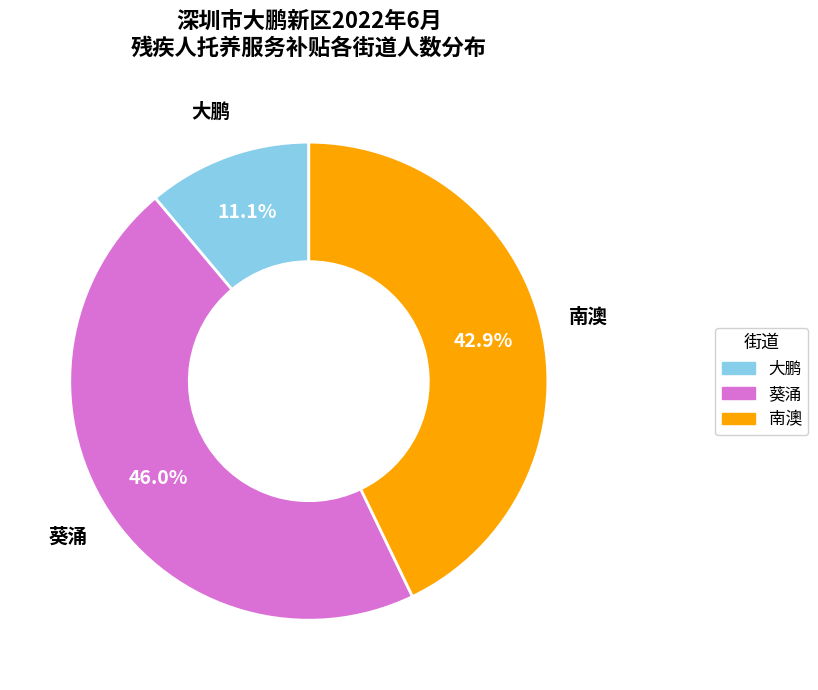

To the nearest percent, what percentage of the pie is 南澳?

43%